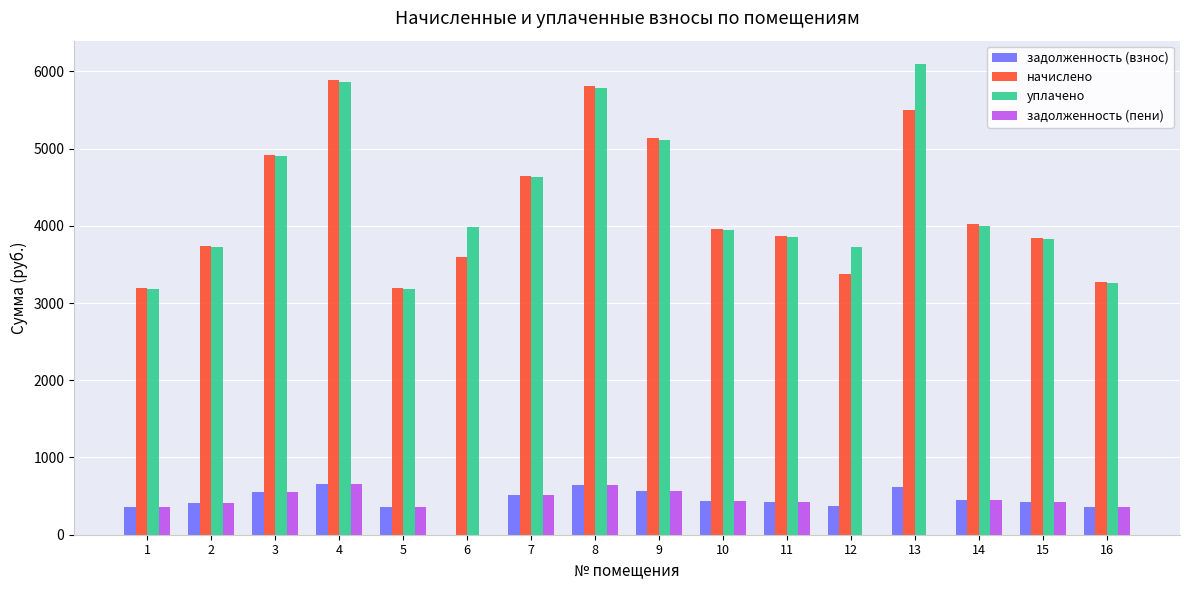

At which label is начислено closest to 4538?

7